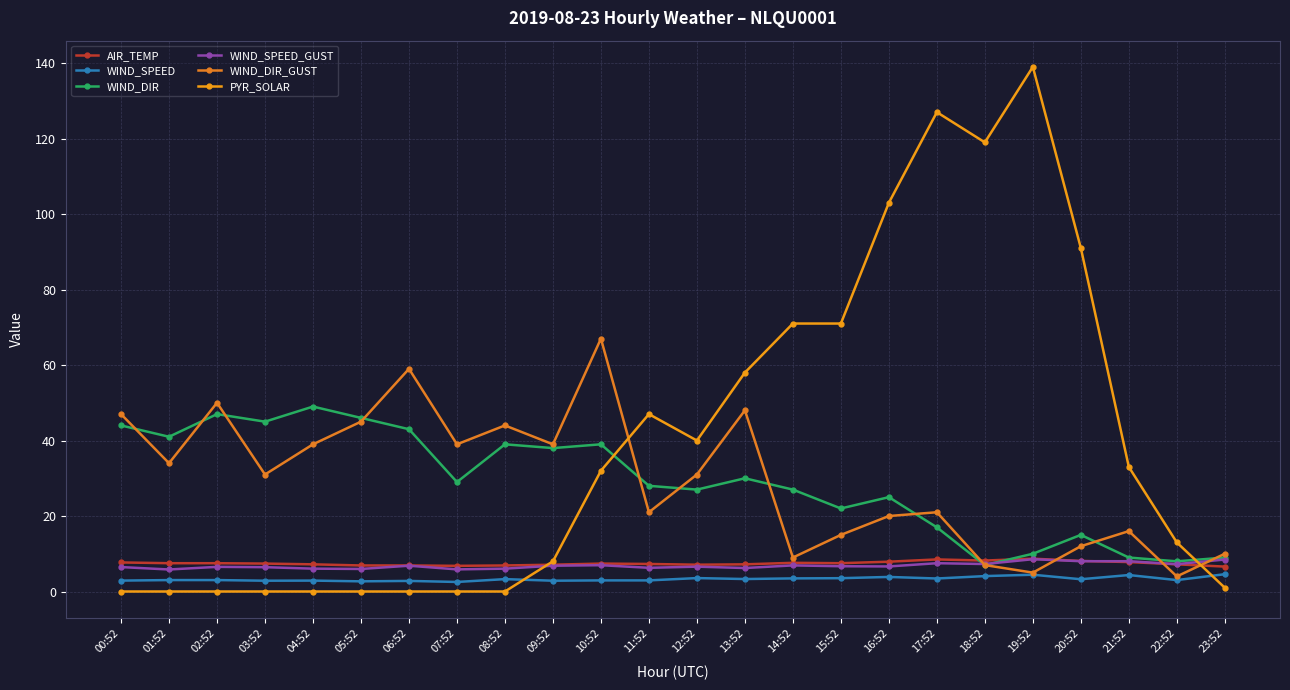

At which label does PYR_SOLAR first exceed 32?

11:52